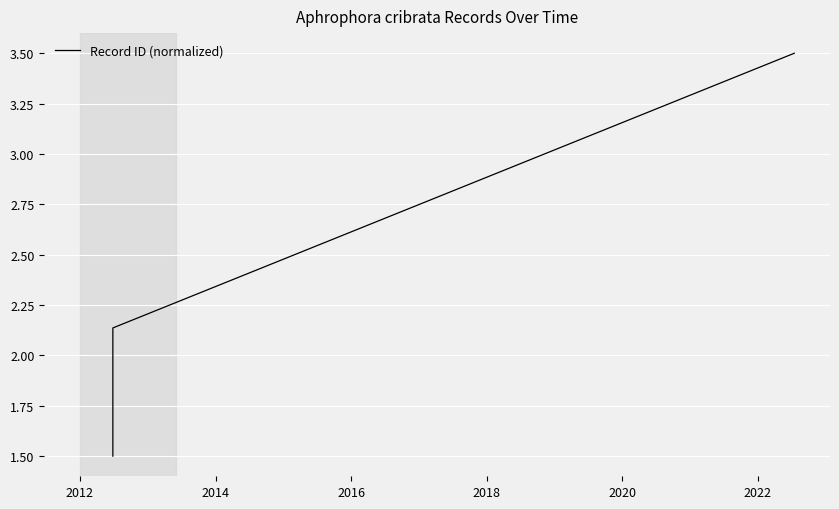

Count the values in the range 1 to 3.

2